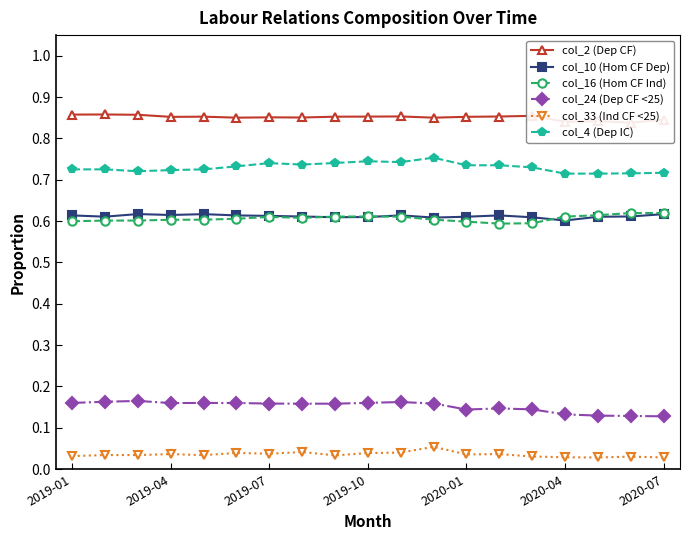

True or false: col_10 (Hom CF Dep) and col_24 (Dep CF <25) intersect in this chart.

False